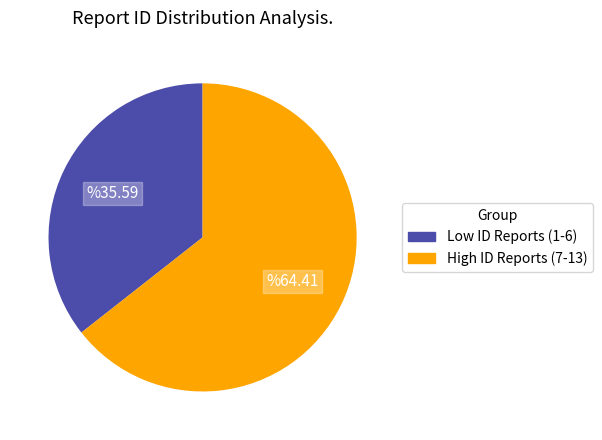

Is there a majority slice in this chart?

Yes